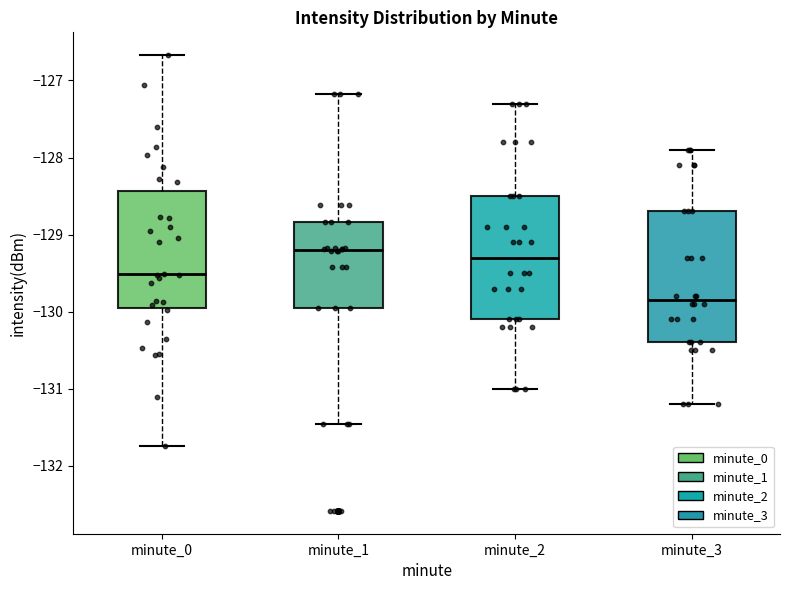

Reading left to right, read every box against the y-axis: the position of its median line, the range the box covers, and the ends of its whiskers. The values are not printed on the chart, so give them approximately, as read against the axis.

minute_0: median -129.5, box -130.0 to -128.4, whiskers -131.8 to -126.7
minute_1: median -129.2, box -129.9 to -128.8, whiskers -131.5 to -127.2
minute_2: median -129.3, box -130.1 to -128.5, whiskers -131.0 to -127.3
minute_3: median -129.8, box -130.4 to -128.7, whiskers -131.2 to -127.9